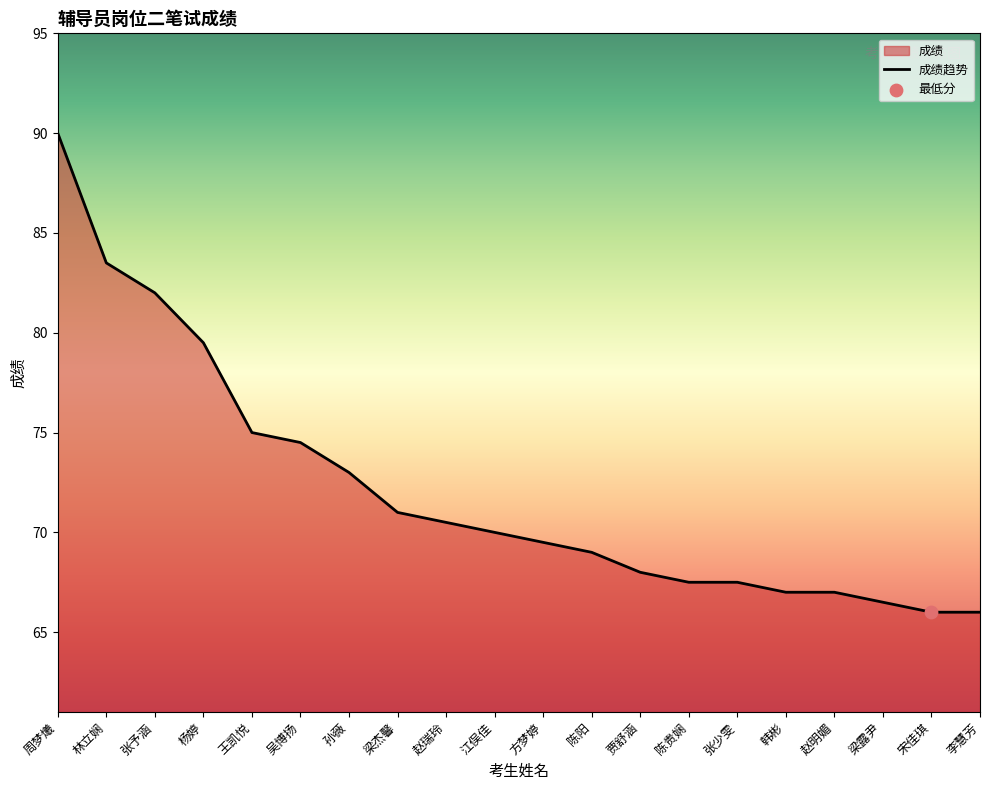

What is the ratio of the value at 杨婷 to the value at 江俣佳?

1.1